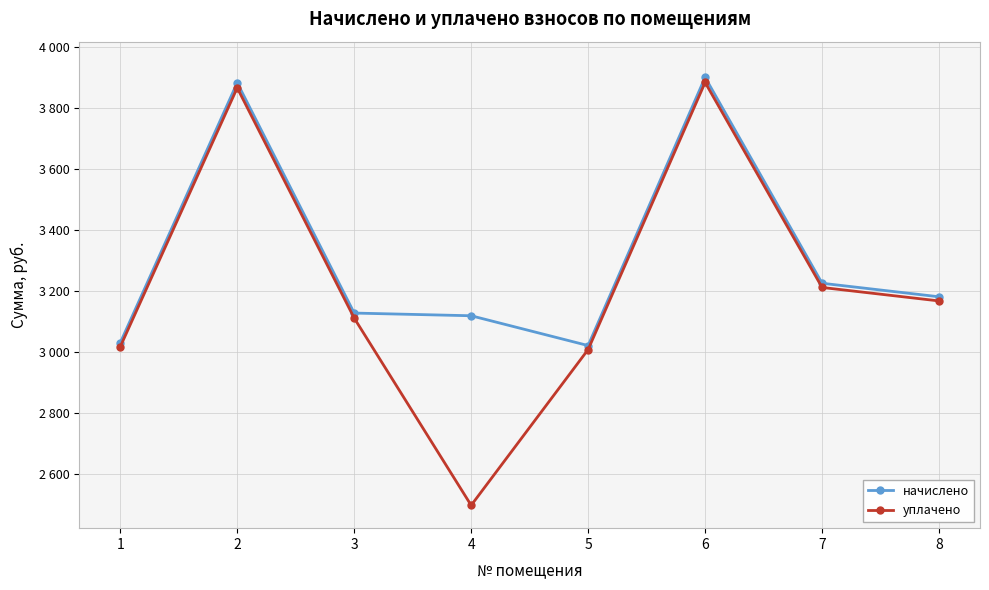

At which label does начислено first exceed 3180?

2